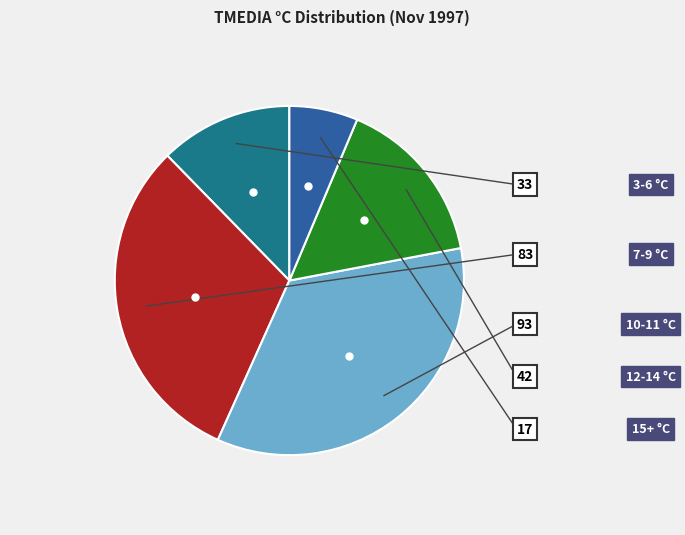

Is there a majority slice in this chart?

No